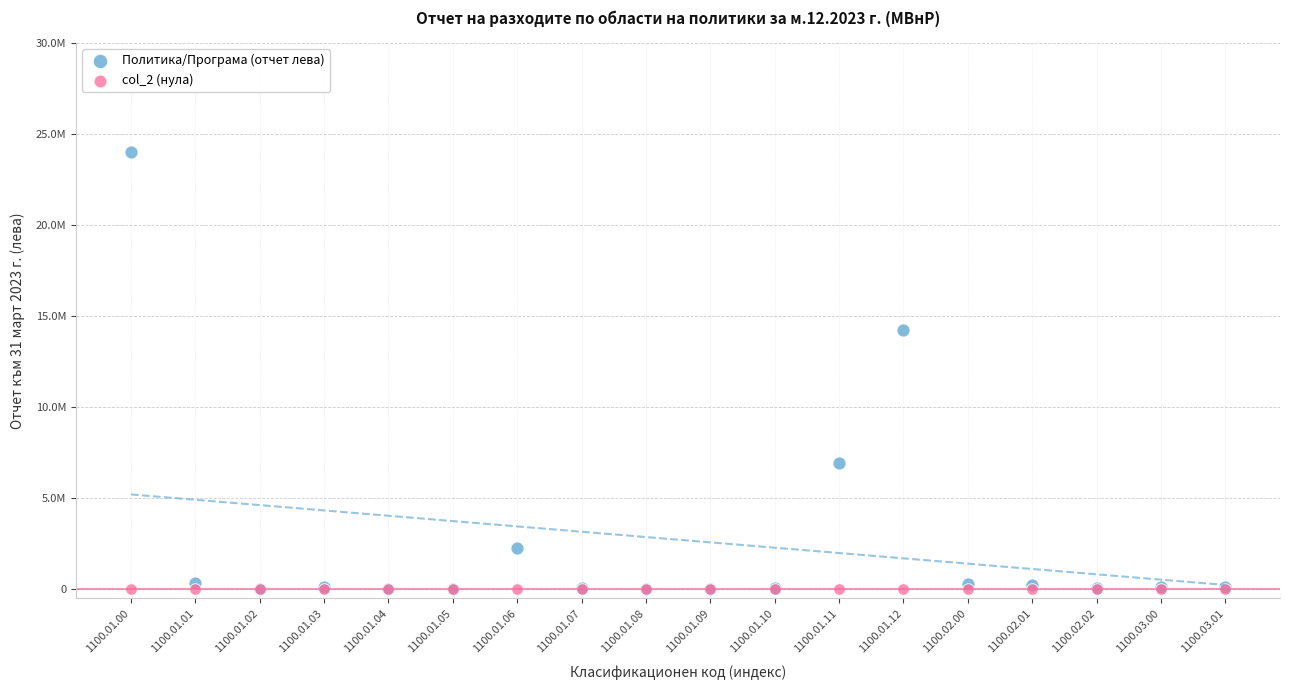

What are all the series names shown in the legend?

Политика/Програма (отчет лева), col_2 (нула)